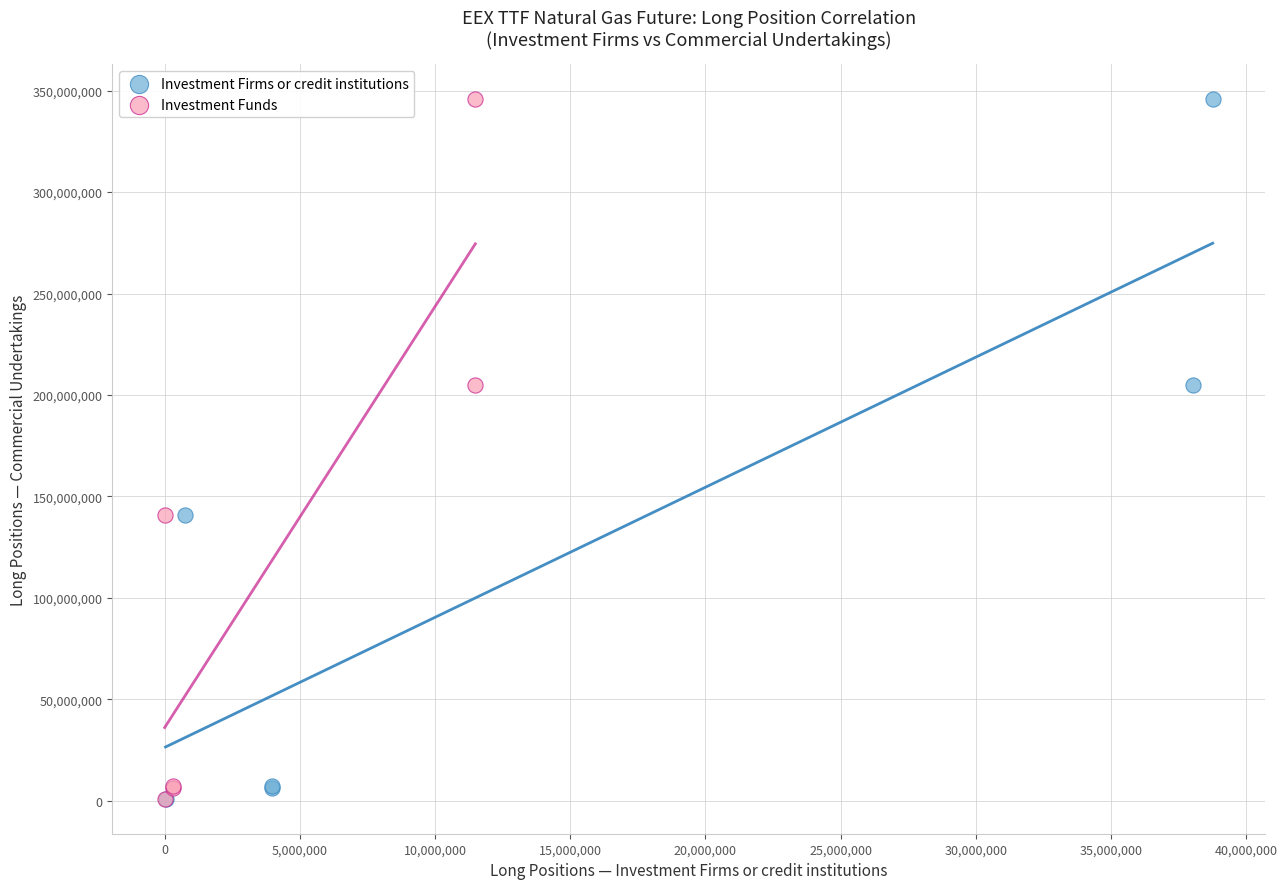

What are all the series names shown in the legend?

Investment Firms or credit institutions, Investment Funds